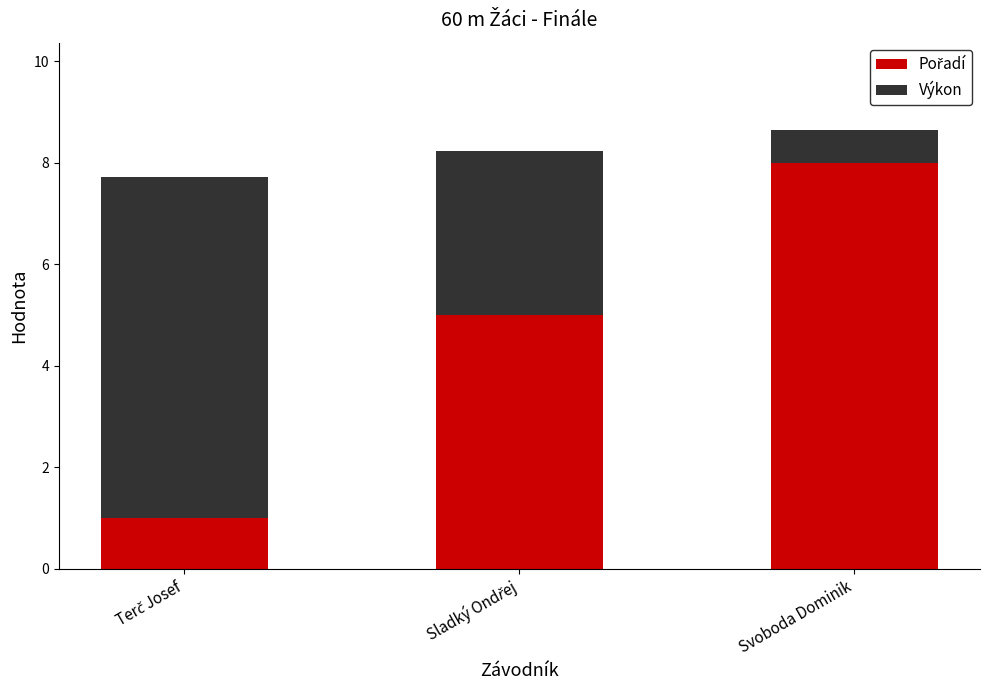

What is the total value across all series at Svoboda Dominik?

8.6